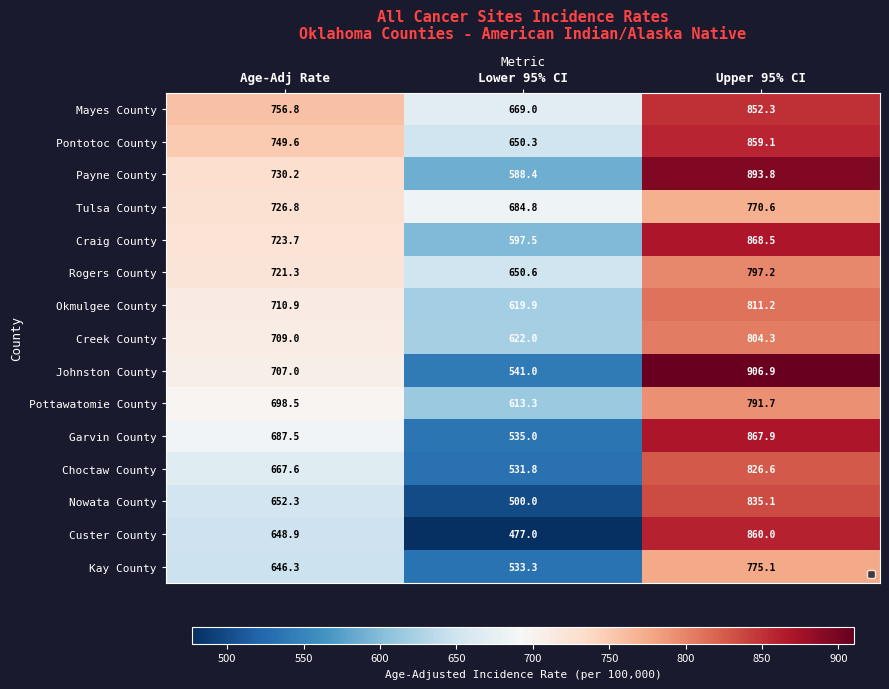

What is the maximum value shown in the chart?

906.9